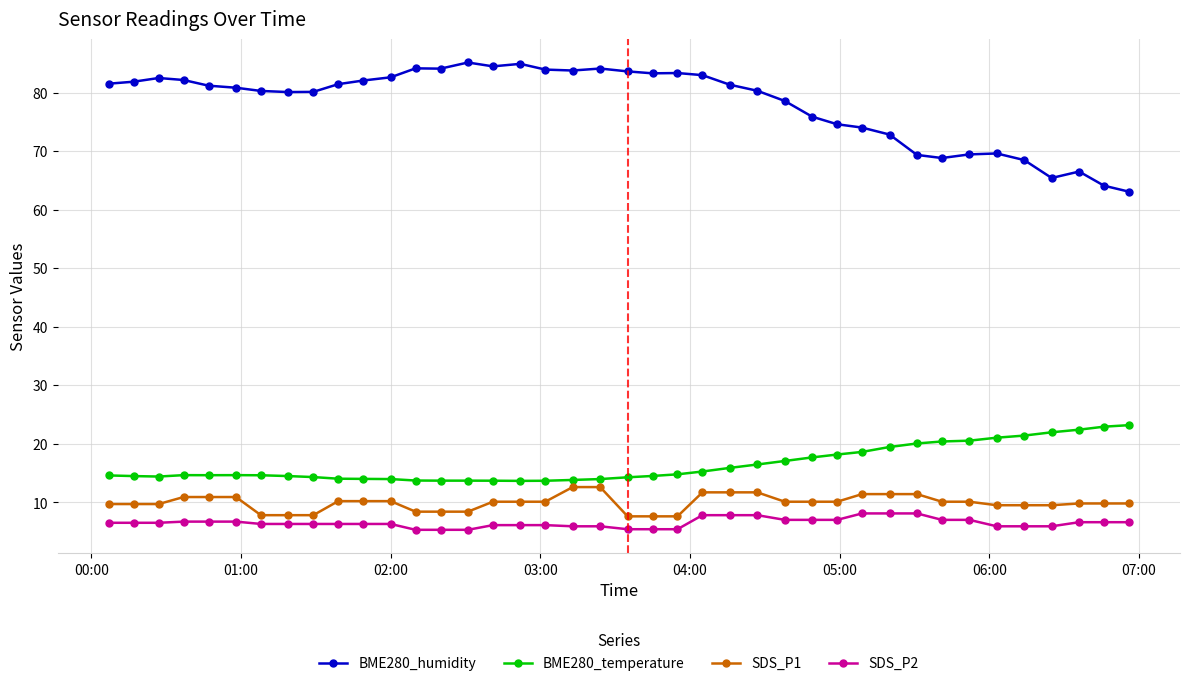

True or false: BME280_humidity and SDS_P1 cross at least once.

False